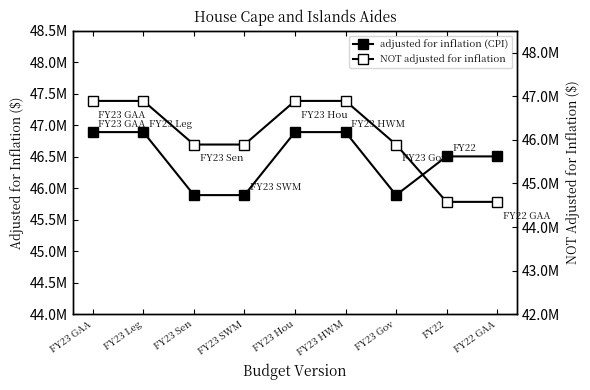

Rank the categories by NOT adjusted for inflation value from lowest to highest.

FY22, FY22 GAA, FY23 Sen, FY23 SWM, FY23 Gov, FY23 GAA, FY23 Leg, FY23 Hou, FY23 HWM